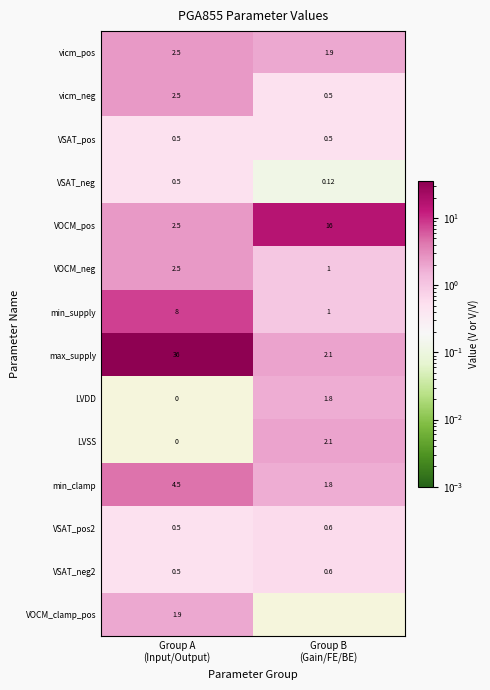

Which category has the highest value in the VOCM_clamp_pos series?

Group A (Input/Output)